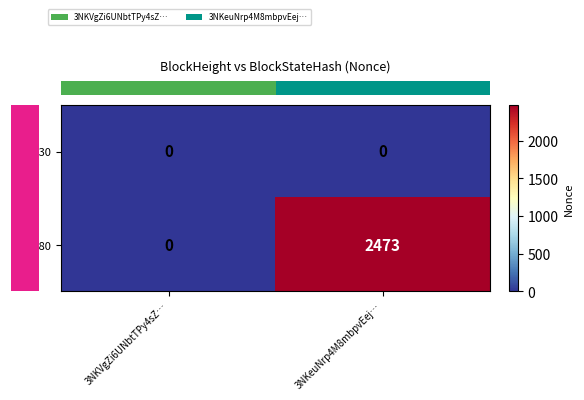

Reading left to right, what are all the values shown in this chart?

42030: 3NKVgZi6UNbtTPy4sZ…=0	3NKeuNrp4M8mbpvEej…=0
28280: 3NKVgZi6UNbtTPy4sZ…=0	3NKeuNrp4M8mbpvEej…=2473